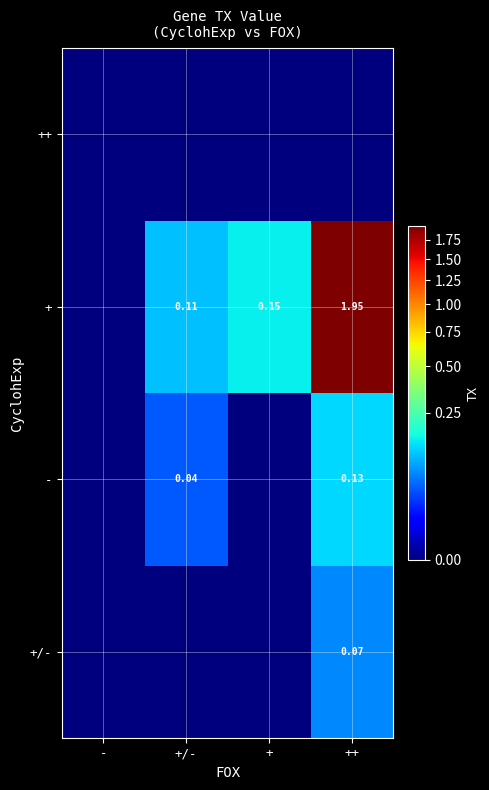

Is the value of - at ++ greater than the value of + at ++?

No